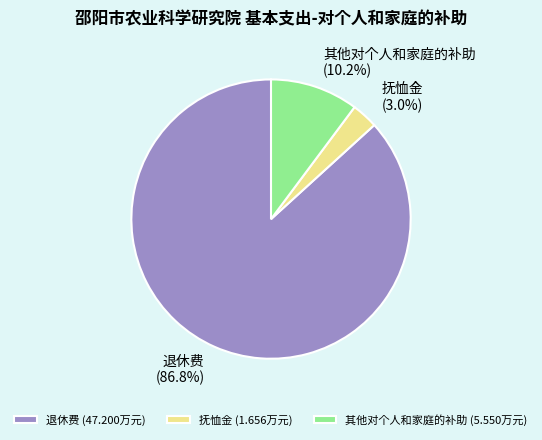

To the nearest percent, what is the difference between the largest and smallest slice percentages?

84%